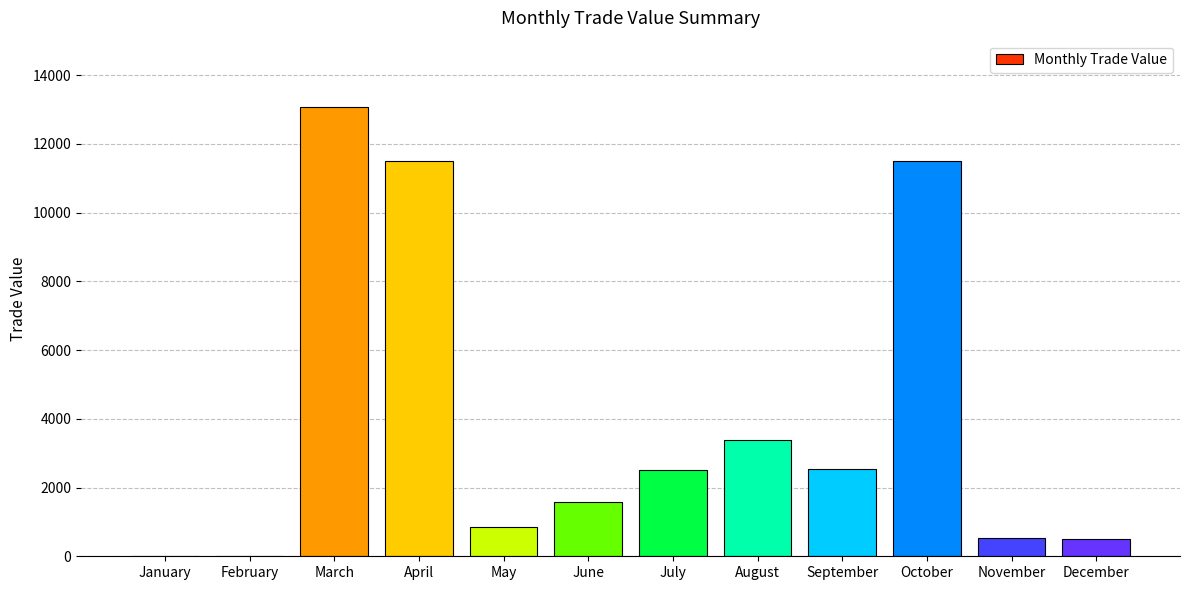

Is it true that the value at May is 858?

True